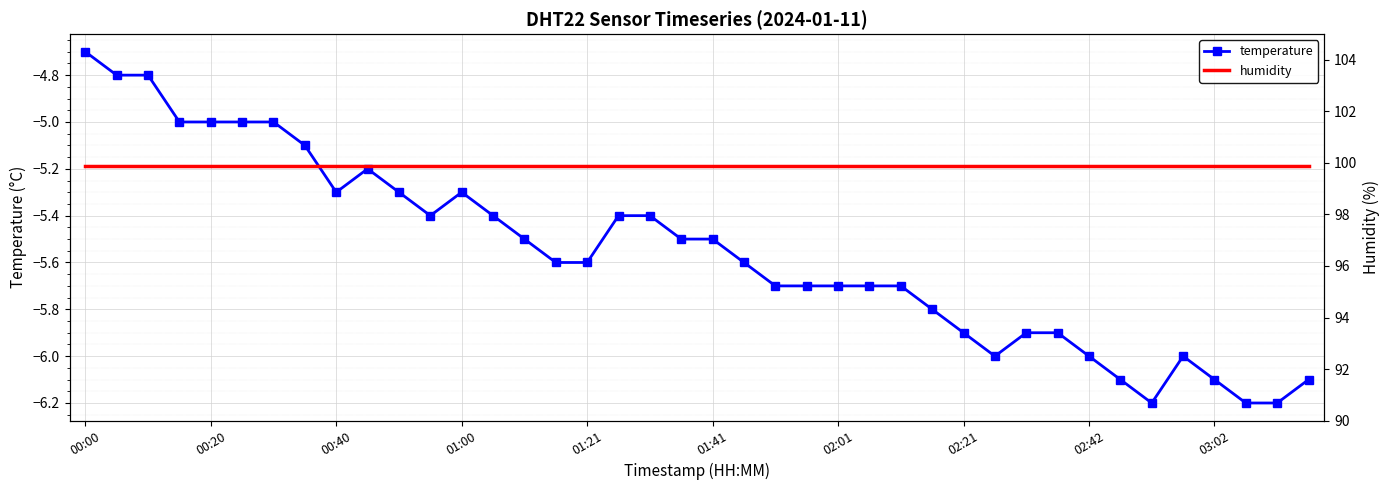

True or false: humidity has more than 2 interior local peaks.

False